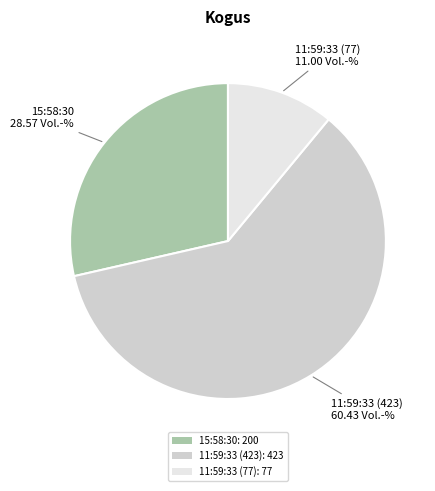

Which has a higher value, 11:59:33 (77) or 15:58:30?

15:58:30